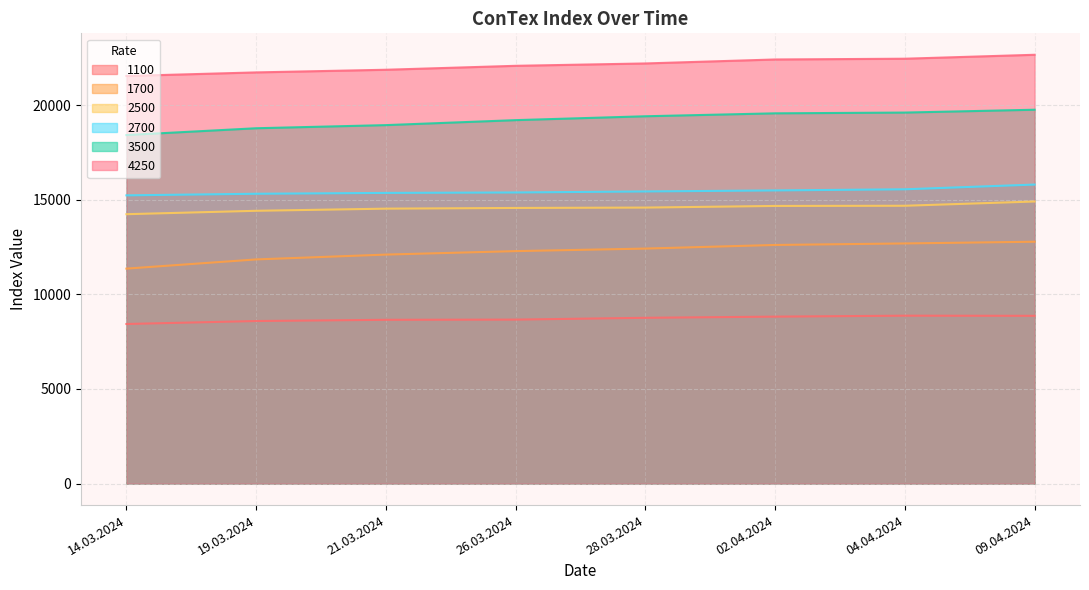

Reading left to right, transcribe all the data shown in this chart.

1100: 8434	8591	8655	8666	8761	8823	8873	8866
1700: 11359	11845	12100	12284	12418	12609	12689	12780
2500: 14234	14414	14527	14564	14584	14670	14680	14905
2700: 15230	15314	15359	15382	15436	15490	15550	15800
3500: 18415	18775	18940	19203	19408	19563	19603	19753
4250: 21535	21725	21865	22073	22198	22408	22448	22656